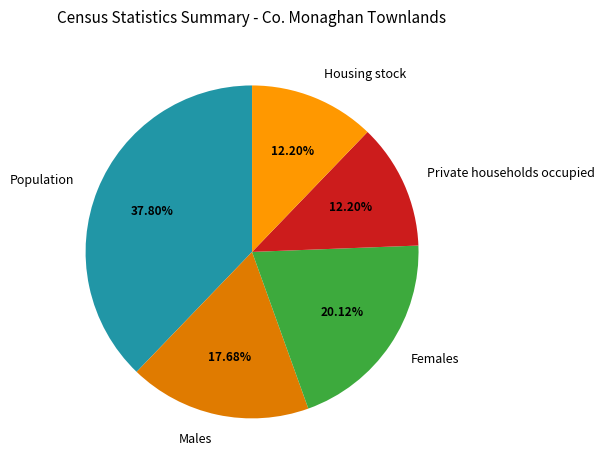

Does Population represent more than half of the total?

No